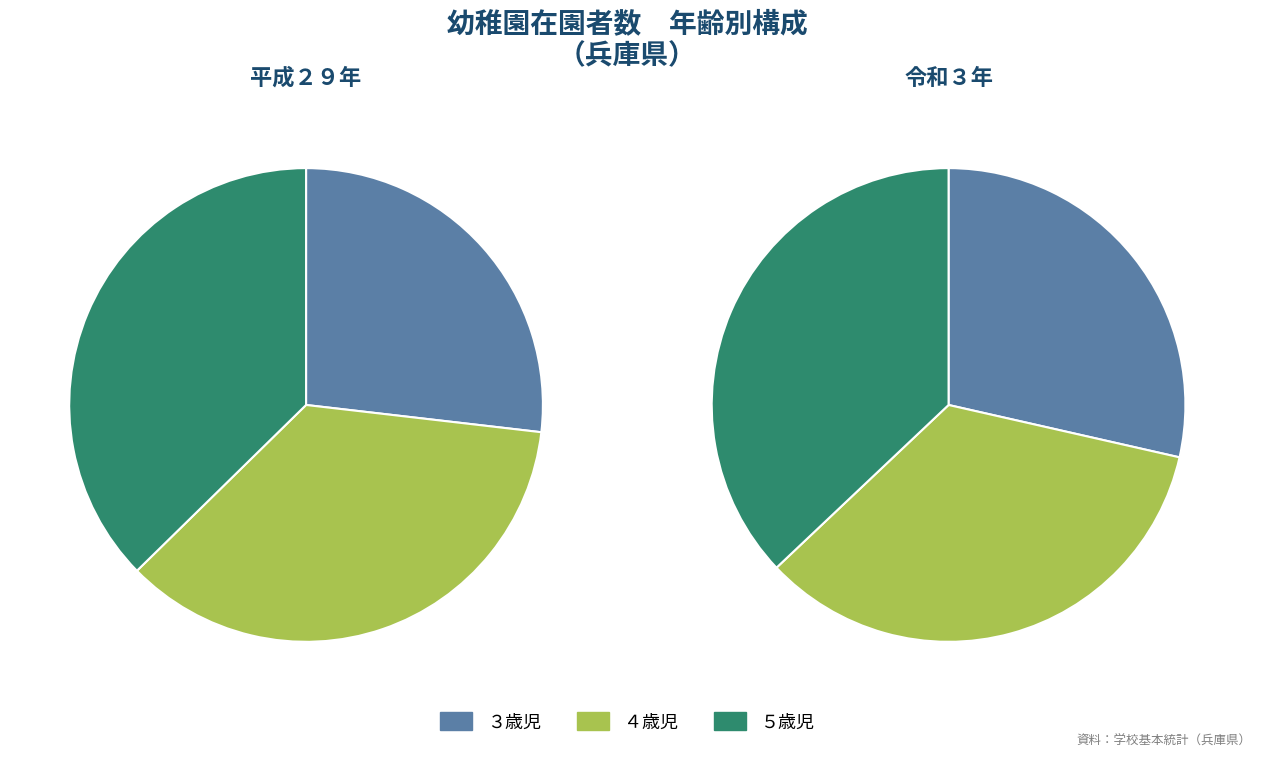

Combined, what portion of the pie is ５歳児 and ３歳児?

65.6%